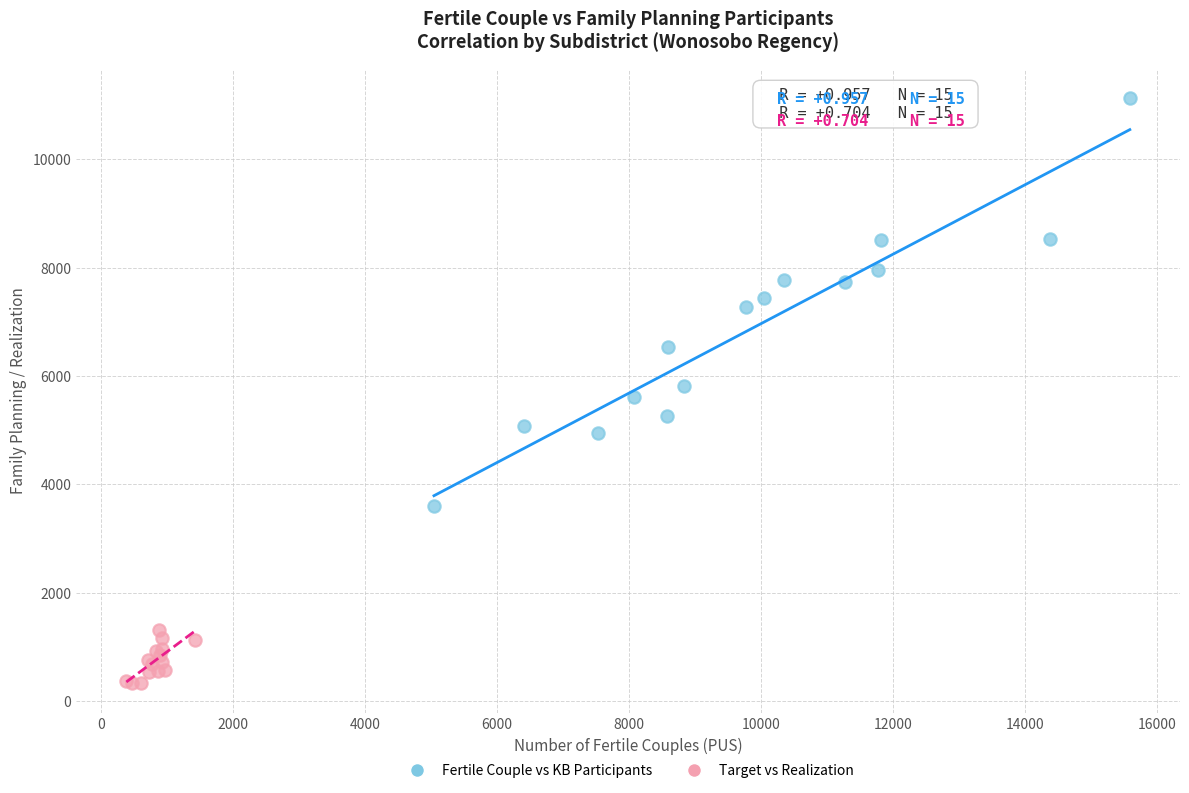

Which series reaches the maximum Y coordinate?

Fertile Couple vs KB Participants